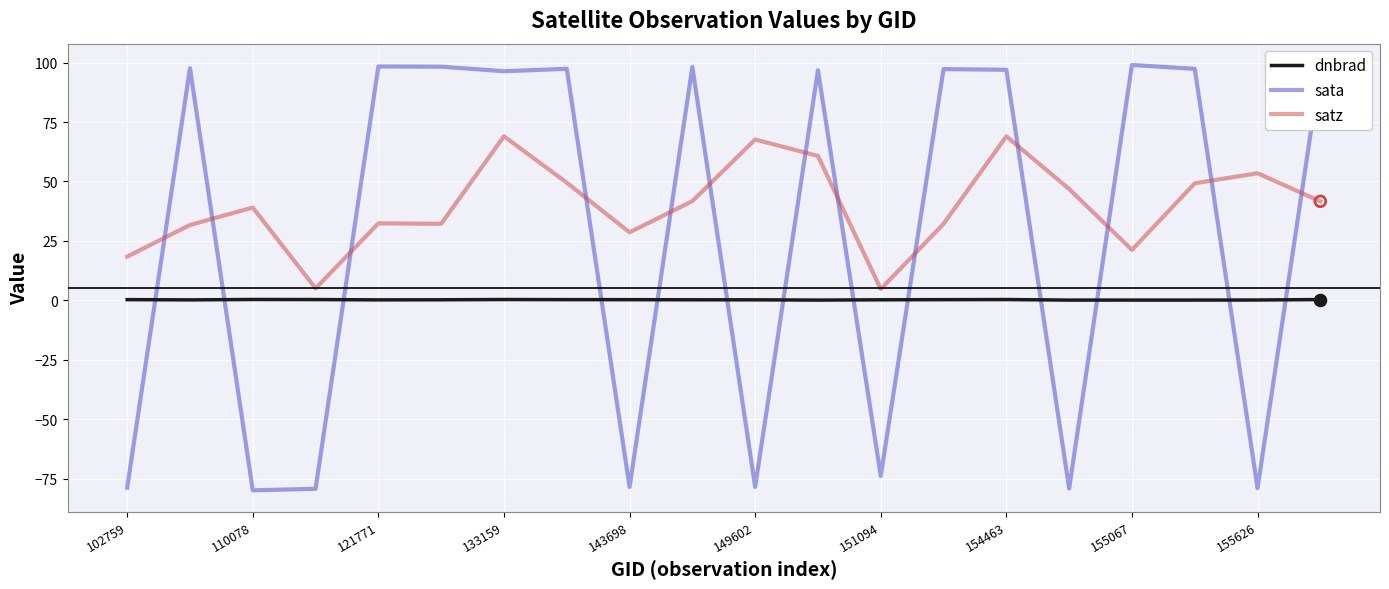

After their last crossing, which series has the higher values: satz or sata?

sata